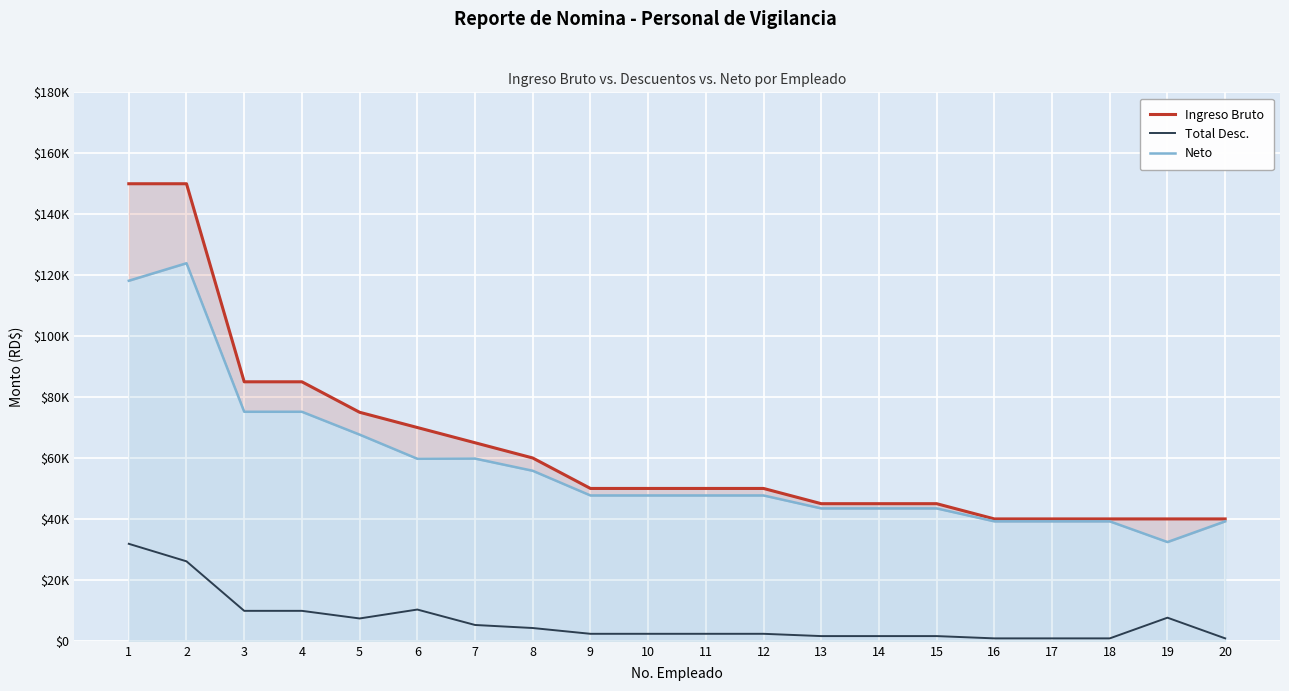

How many interior local peaks does the Neto series have?

2